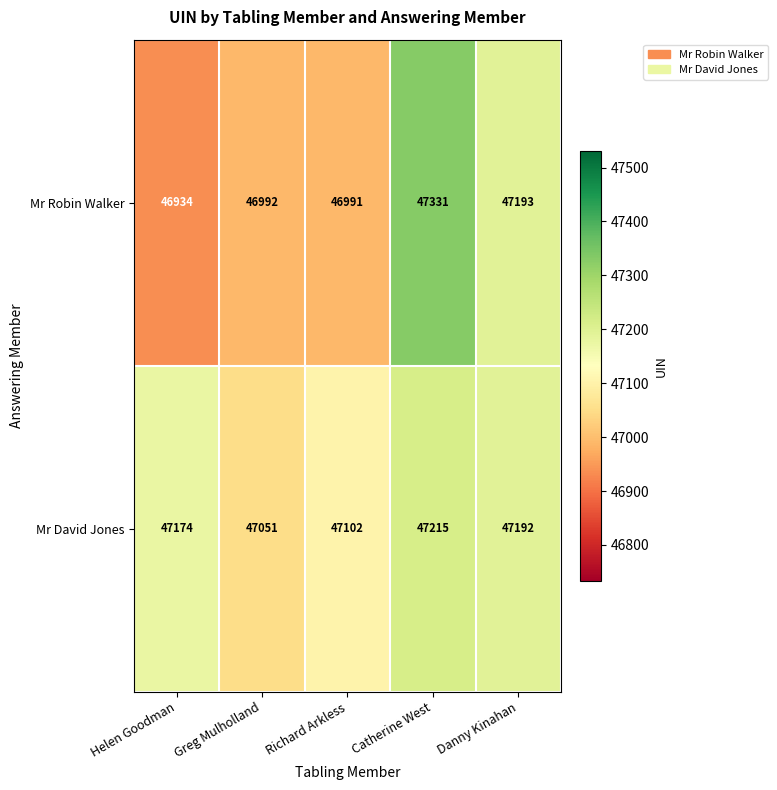

What is the average value of the Mr David Jones series?

47147